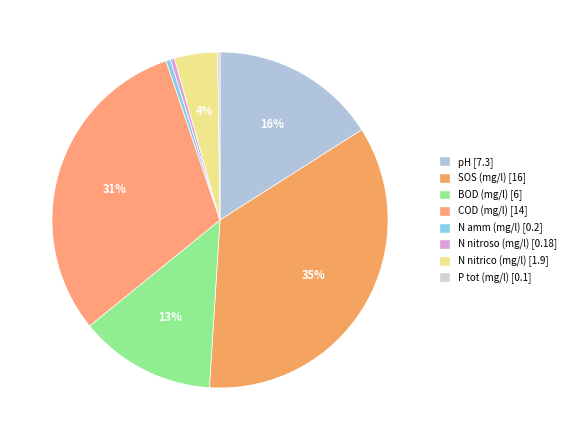

Which category has the biggest portion of the pie?

SOS (mg/l)